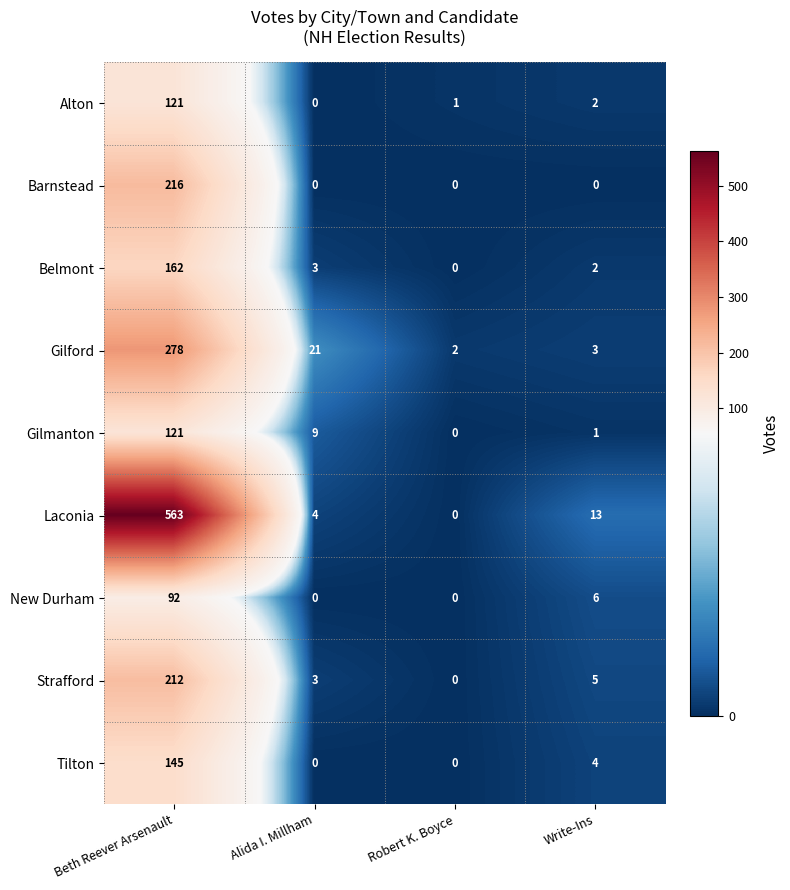

At which label does Barnstead reach its peak?

Beth Reever Arsenault